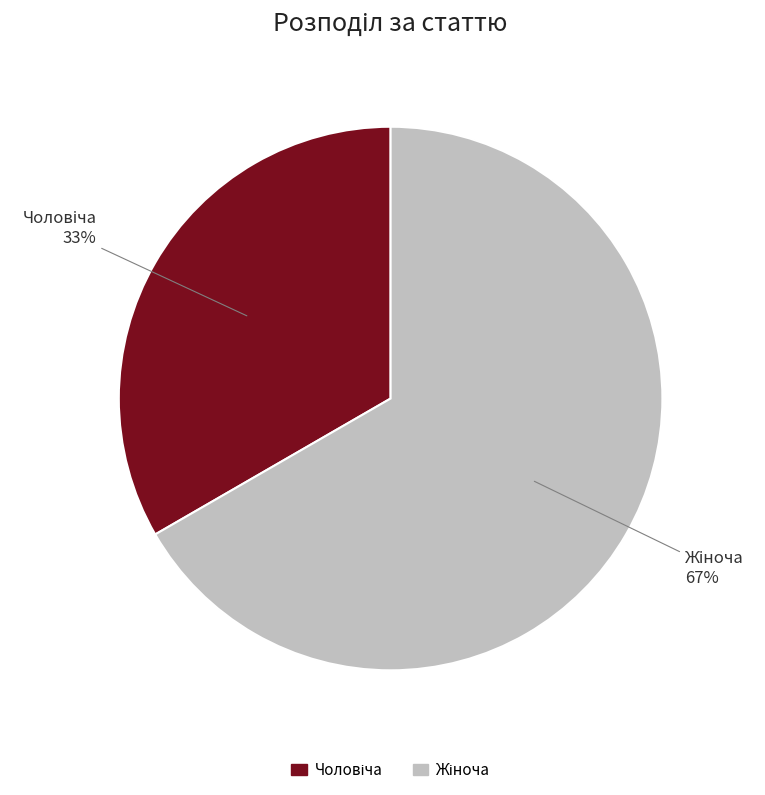

To the nearest percent, what is the average slice percentage?

50%